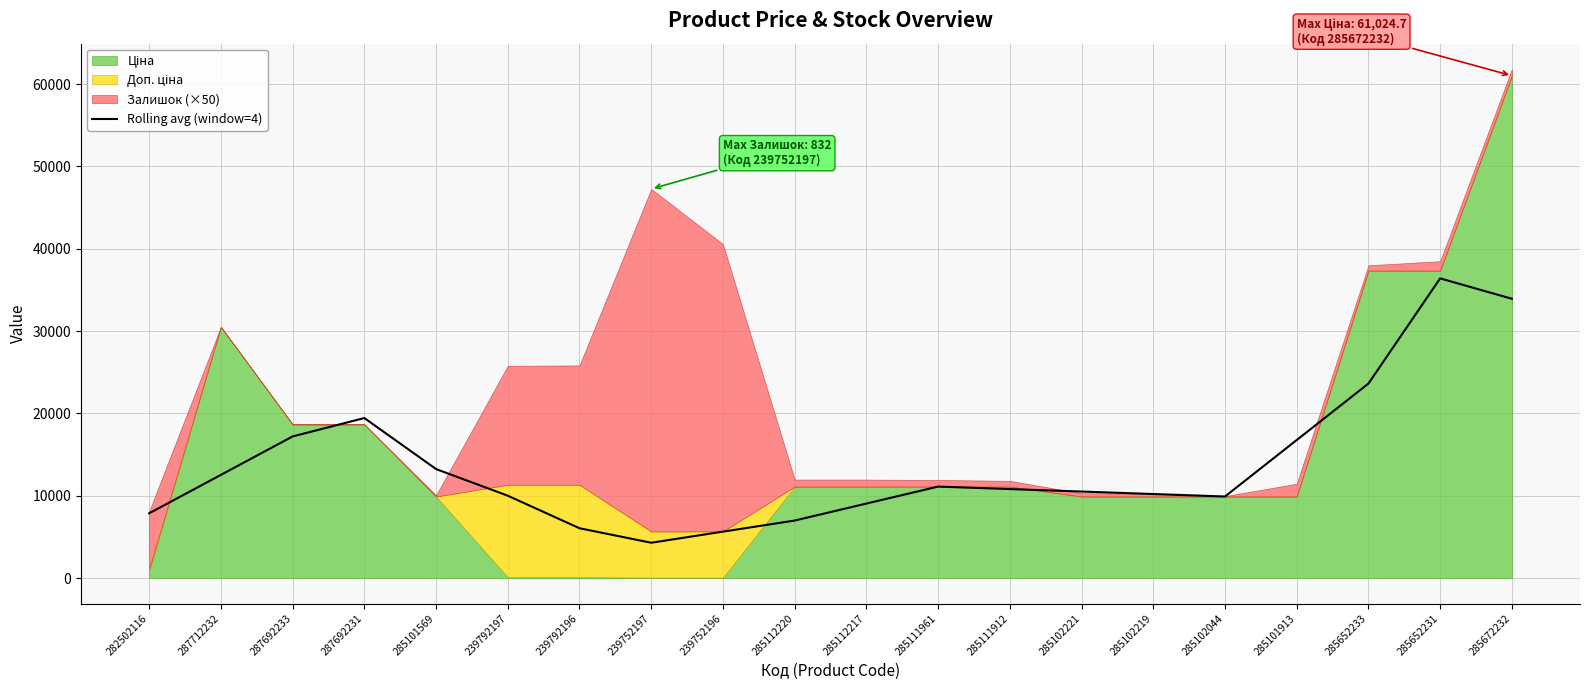

Reading left to right, extract all data points from this chart.

282502116=7867.4	287712232=12535.3	287692233=17203.2	287692231=19441.0	285101569=13243.8	239792197=10006.8	239792196=6054.4	239752197=4292.8	239752196=5640.2	285112220=6987.7	285112217=9050.6	285111961=11113.6	285111912=10812.3	285102221=10511.0	285102219=10209.8	285102044=9908.5	285101913=16767.1	285652233=23625.7	285652231=36404.8	285672232=33927.7